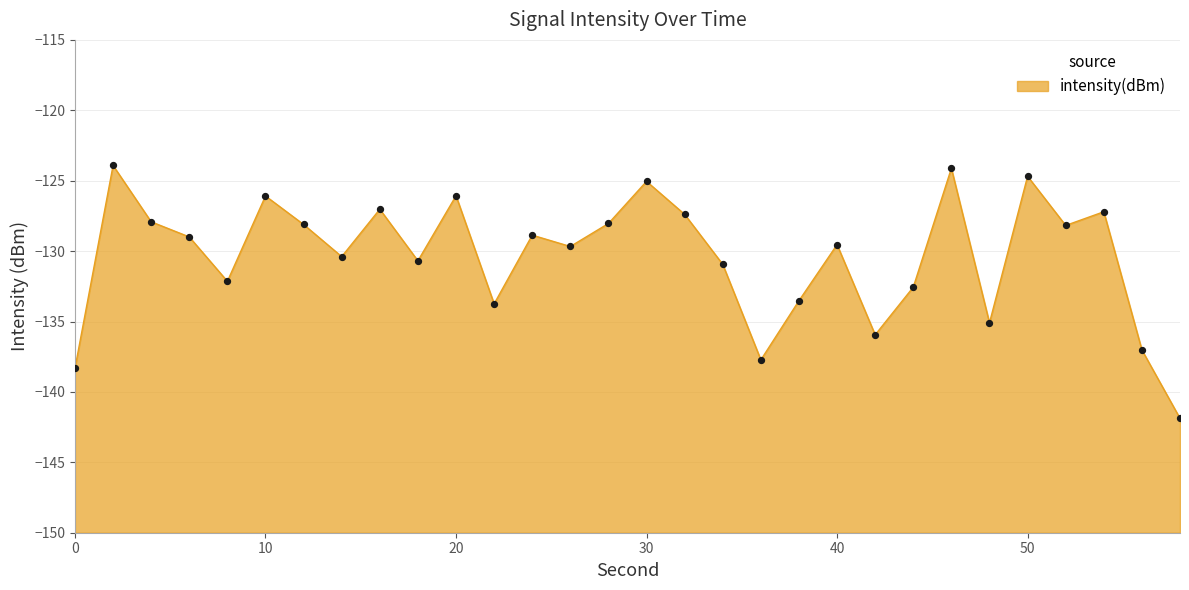

Between 24 and 56, which is larger?

24